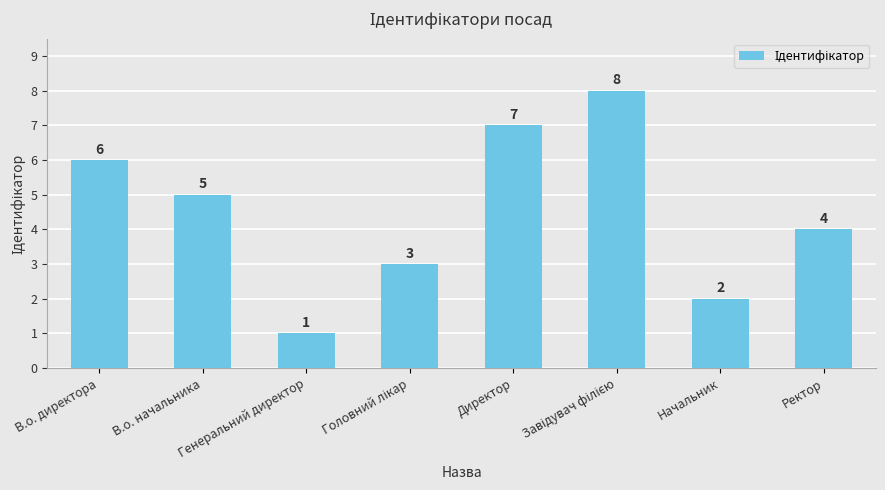

At which category does the chart reach its minimum across all series?

Генеральний директор